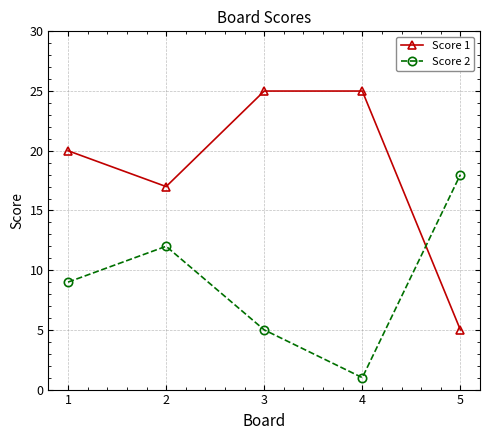

What is the difference between the maximum and second lowest values in the Score 1 series?

8